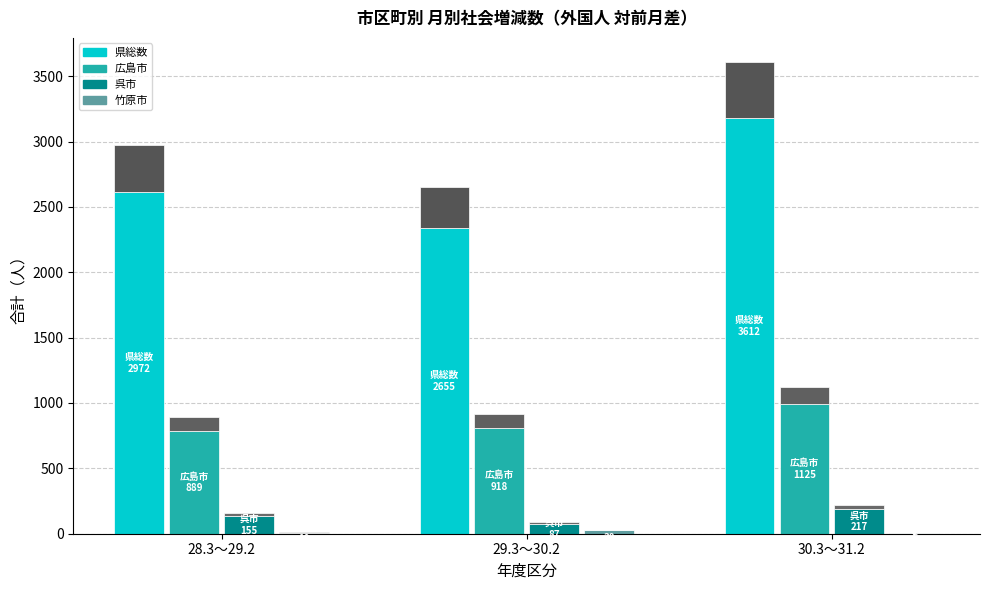

What are all the series names shown in the legend?

県総数, 広島市, 呉市, 竹原市